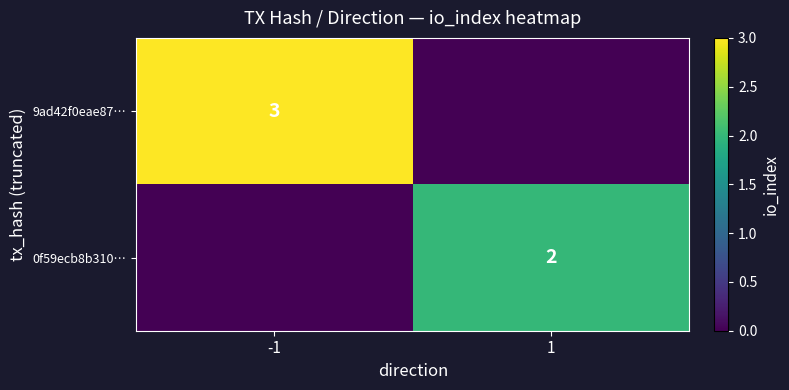

True or false: 9ad42f0eae87… has a value of 3 at -1.

True